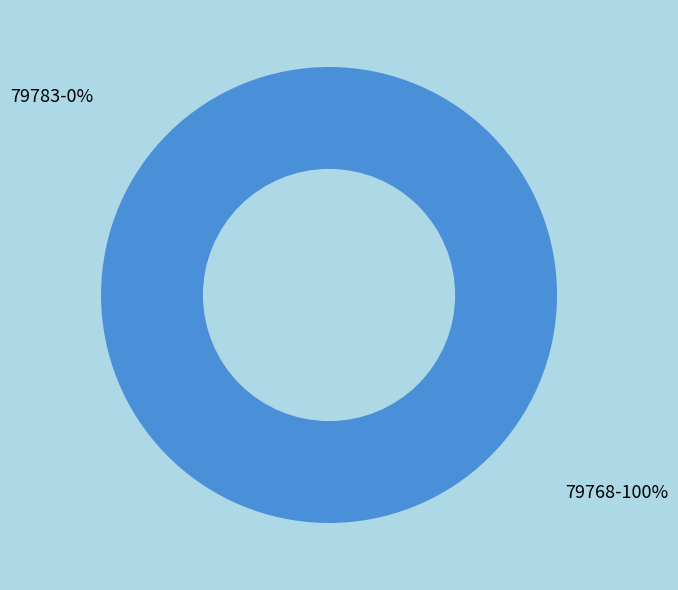

Does 79768-100% represent more than half of the total?

Yes